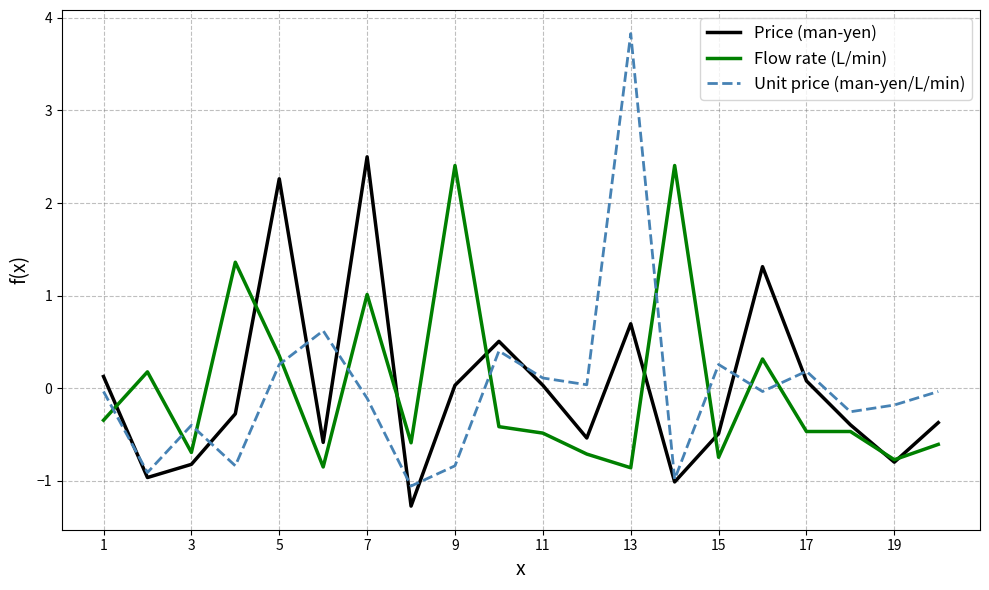

How many times do Unit price (man-yen/L/min) and Flow rate (L/min) cross each other?

10